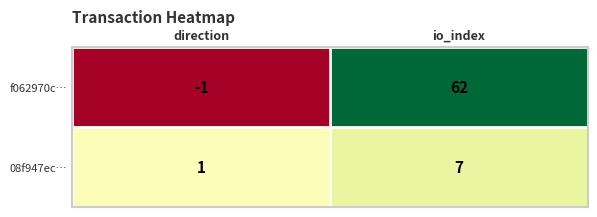

What is the average value of the 08f947ec… series?

4